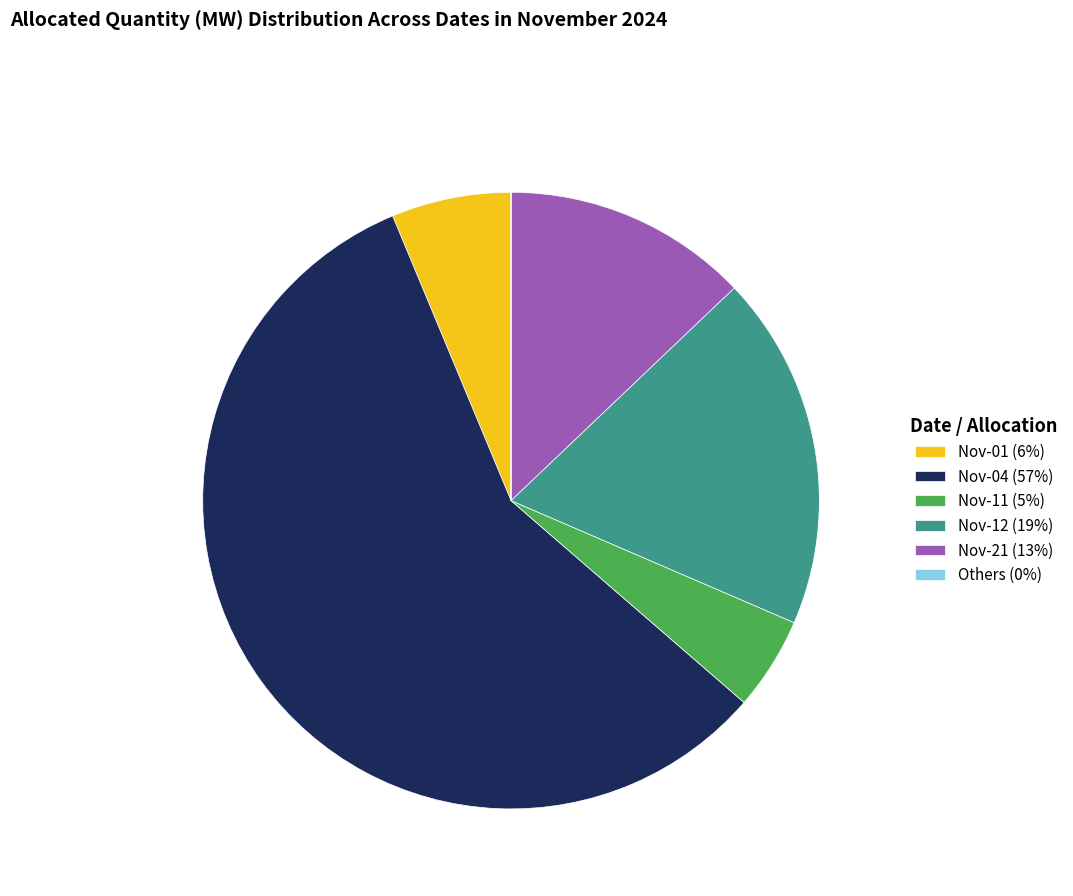

Which has a higher value, Nov-21 (13%) or Nov-11 (5%)?

Nov-21 (13%)